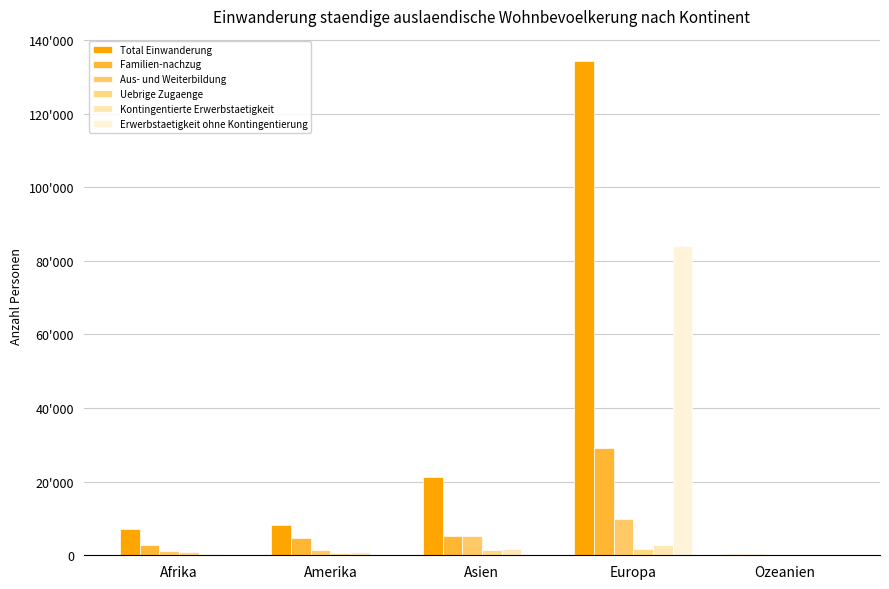

Reading right to left, list all the values displayed in this chart.

Total Einwanderung: Ozeanien=457	Europa=134404	Asien=21213	Amerika=8160	Afrika=7040
Familien-nachzug: Ozeanien=255	Europa=29253	Asien=5200	Amerika=4793	Afrika=2856
Aus- und Weiterbildung: Ozeanien=74	Europa=9891	Asien=5204	Amerika=1559	Afrika=1029
Uebrige Zugaenge: Ozeanien=12	Europa=1788	Asien=1563	Amerika=616	Afrika=1014
Kontingentierte Erwerbstaetigkeit: Ozeanien=103	Europa=2815	Asien=1638	Amerika=965	Afrika=260
Erwerbstaetigkeit ohne Kontingentierung: Ozeanien=7	Europa=84116	Asien=78	Amerika=65	Afrika=44